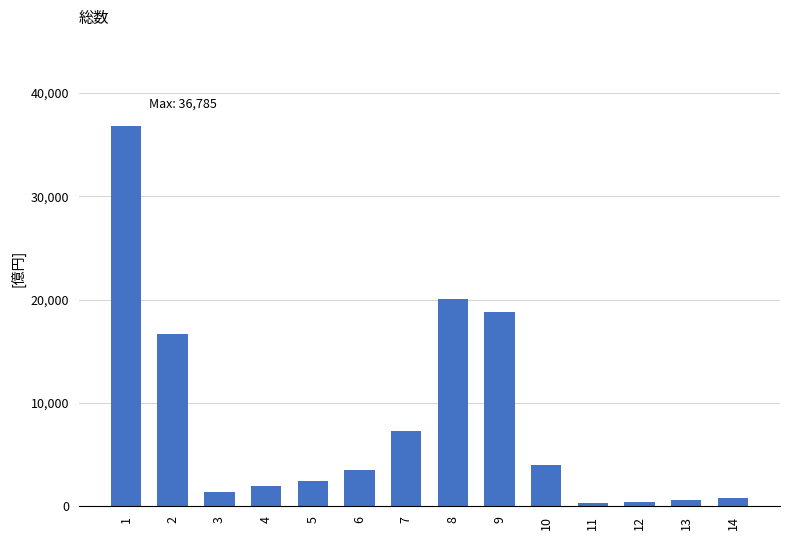

What is the change in value from 8 to 9?

-1308